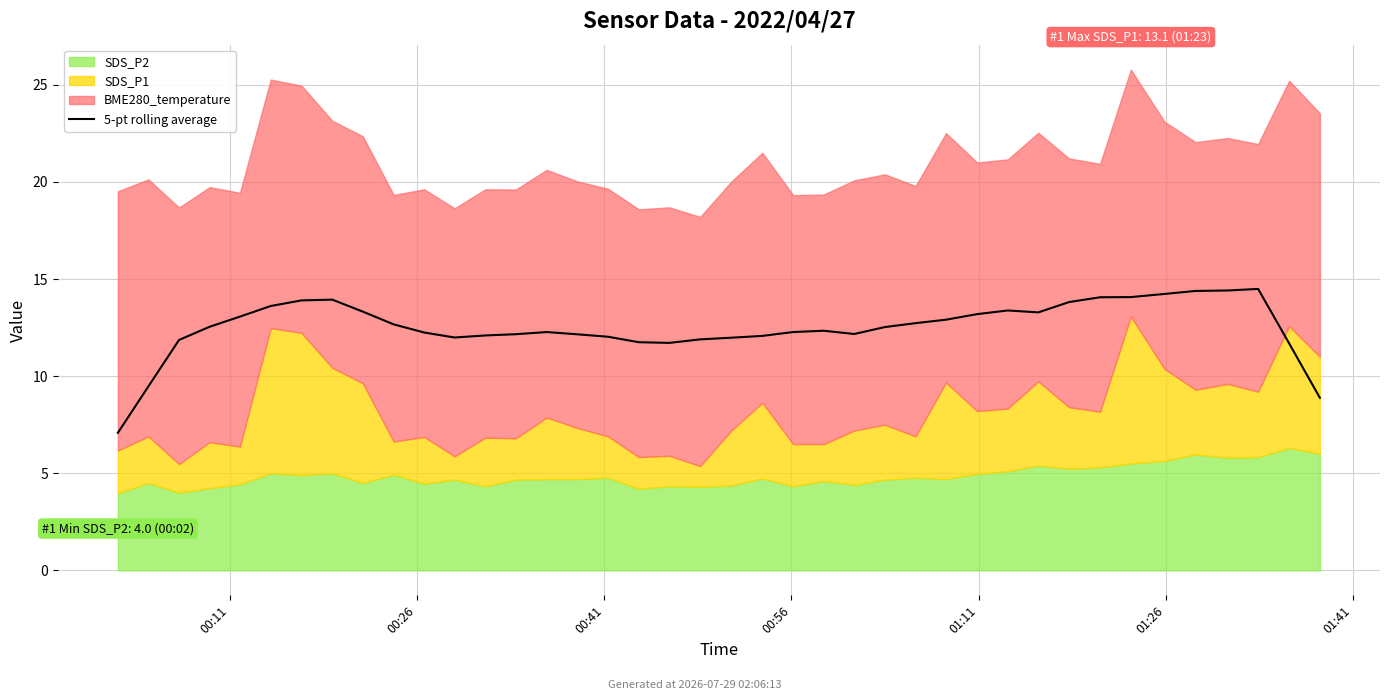

Reading right to left, transcribe all the data shown in this chart.

8.9	11.7	14.5	14.4	14.4	14.2	14.1	14.1	13.8	13.3	13.4	13.2	12.9	12.7	12.5	12.2	12.3	12.3	12.1	12.0	11.9	11.7	11.7	12.0	12.2	12.3	12.2	12.1	12.0	12.2	12.7	13.3	13.9	13.9	13.6	13.1	12.5	11.9	9.5	7.1